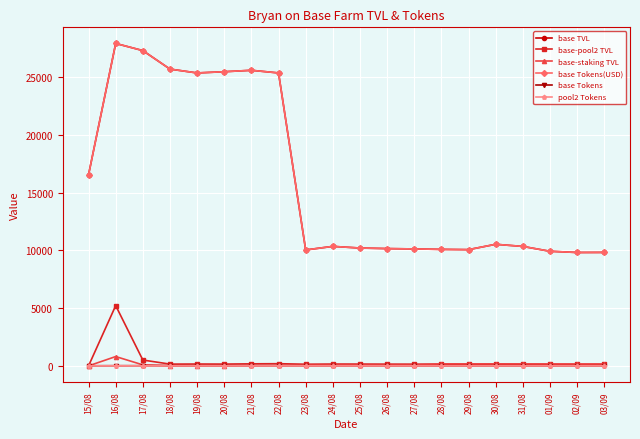

Is this an area chart (filled region under the line)?

No